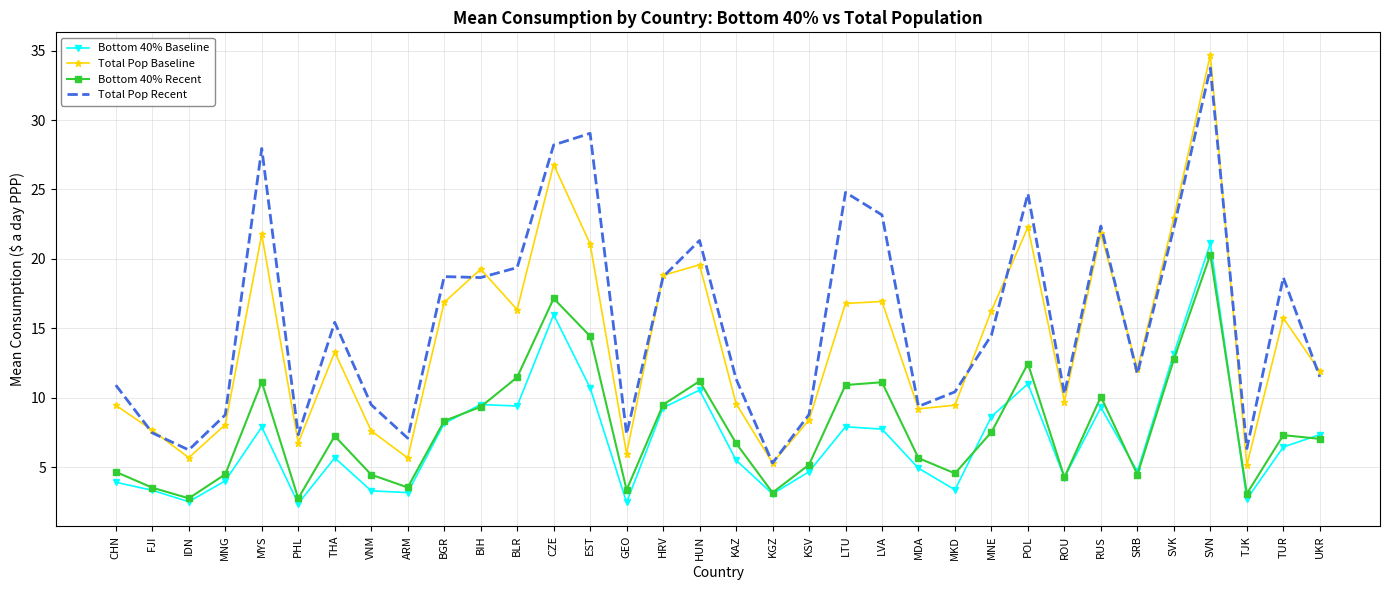

True or false: Total Pop Baseline and Bottom 40% Baseline intersect in this chart.

False